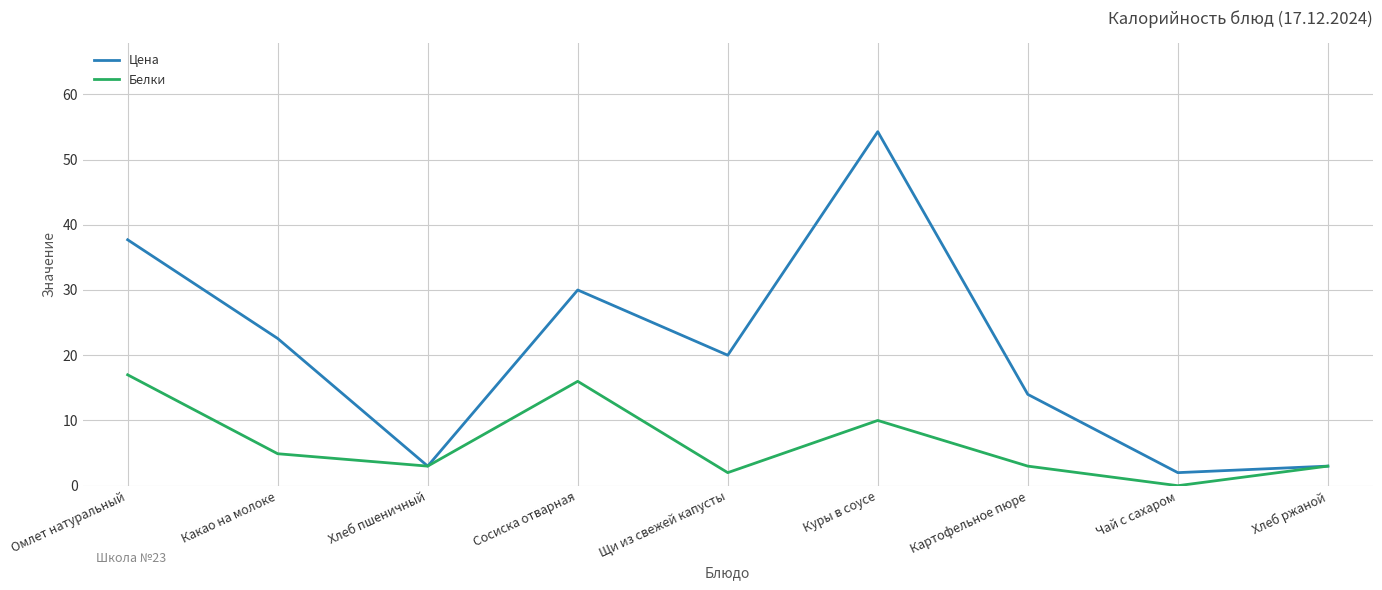

Where is Цена nearest to the value 28?

Сосиска отварная